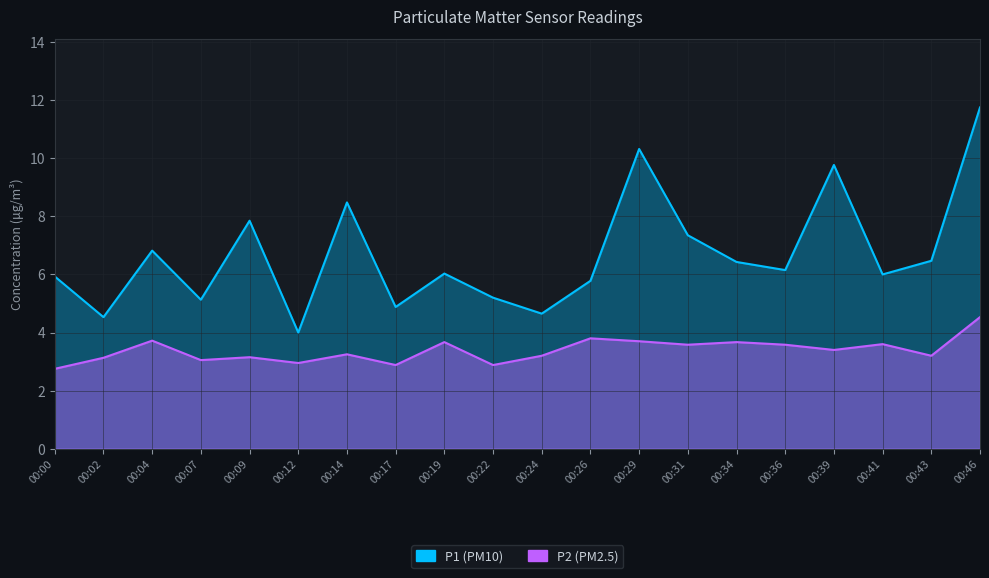

List the series in order of their peak value, lowest first.

P2, P1